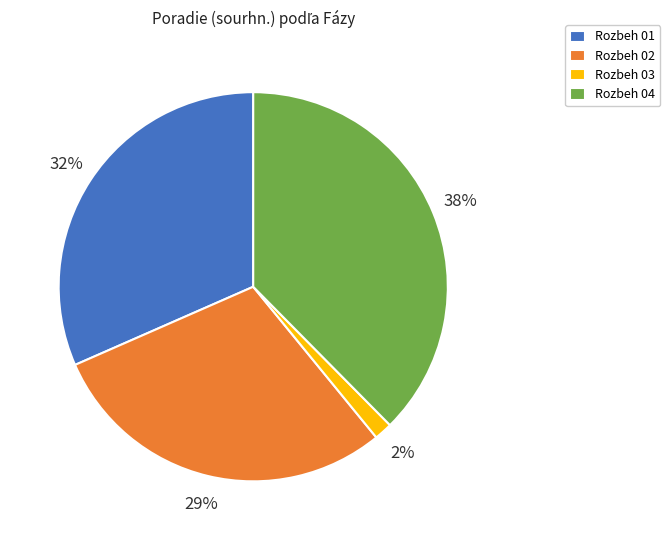

What is the smallest slice in the pie chart?

Rozbeh 03